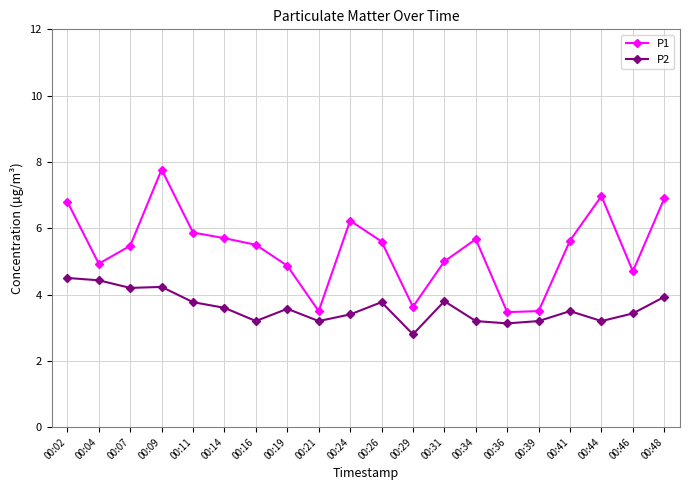

Which series has the widest spread of values?

P1